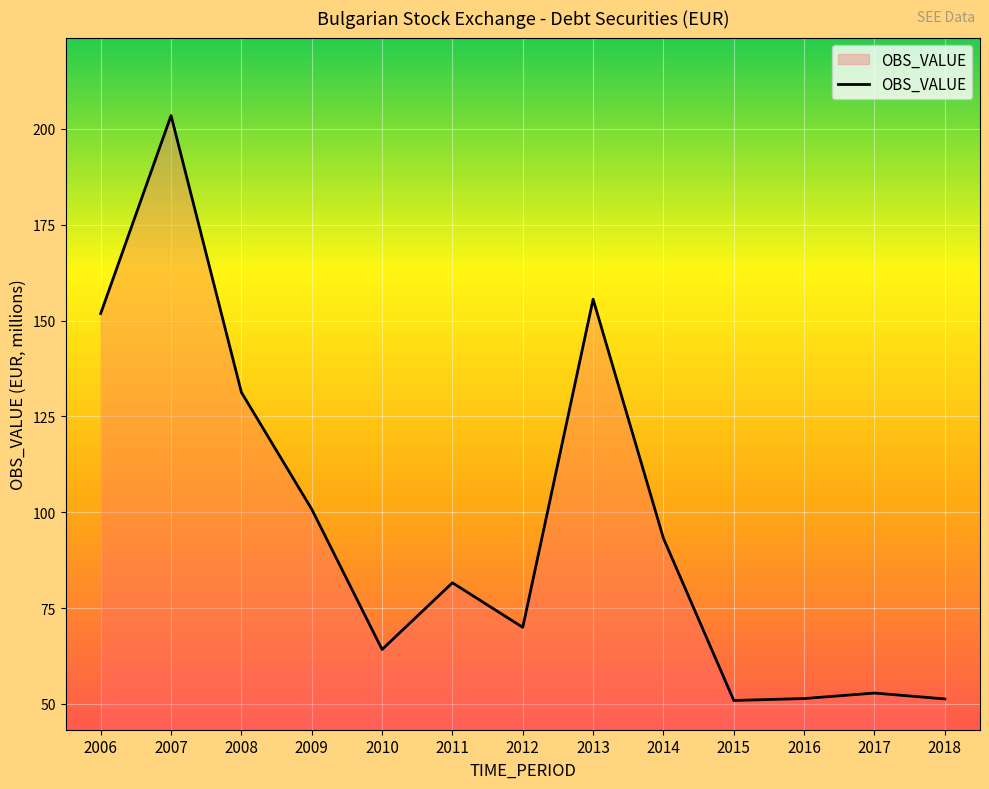

What is the difference between the maximum and second lowest values?

152.2